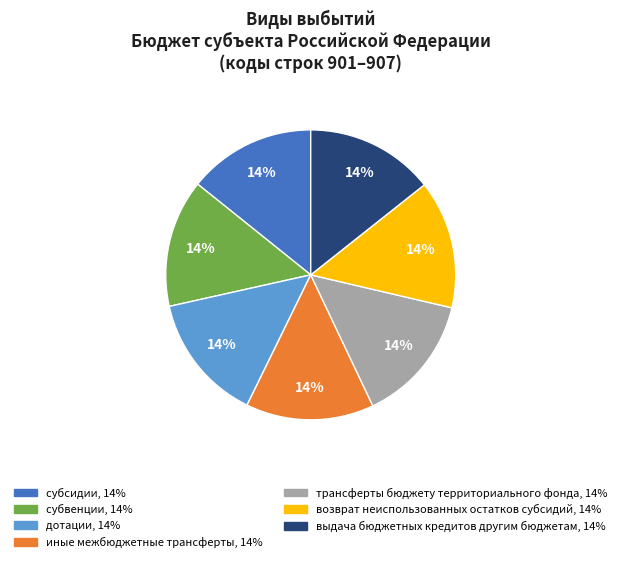

True or false: дотации accounts for 14% of the total.

True